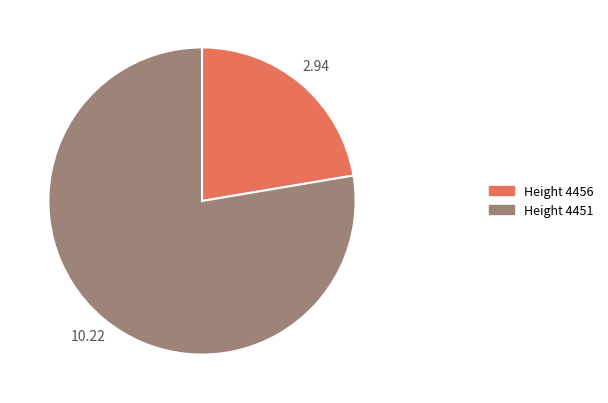

Which slice is the smallest?

Height 4456